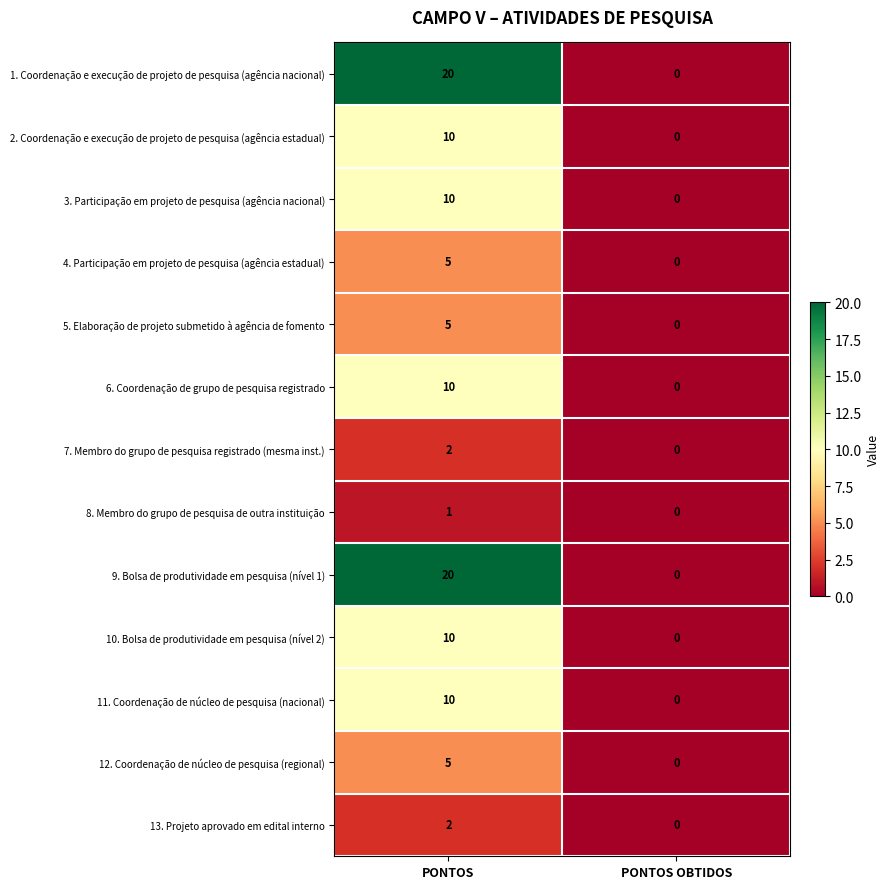

Is it true that 2. Coordenação e execução de projeto de pesquisa (agência estadual) equals 6 at PONTOS OBTIDOS?

False